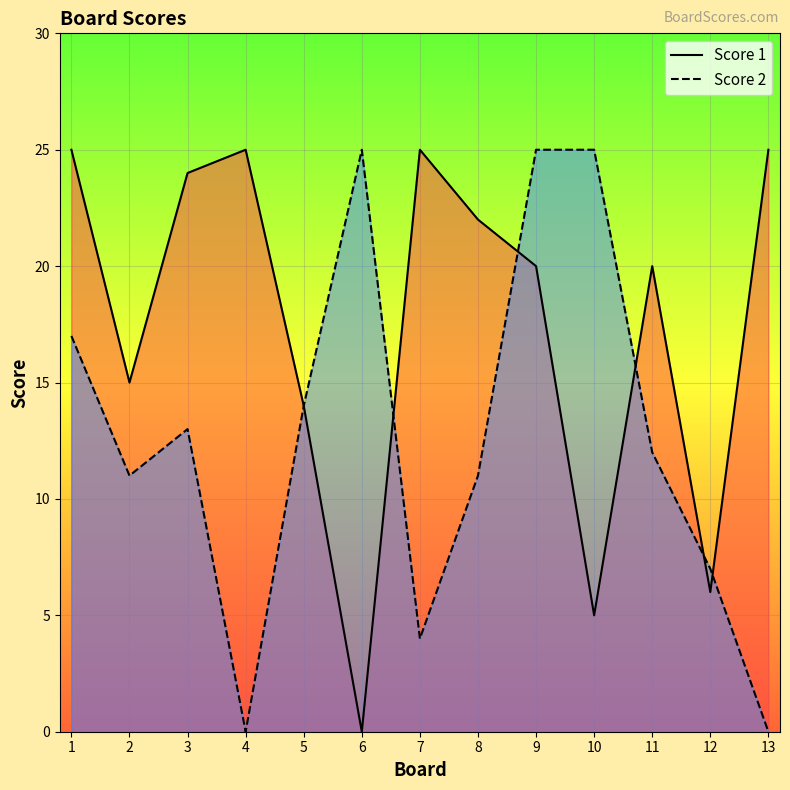

Which series ends up on top after the final intersection of Score 2 and Score 1?

Score 1